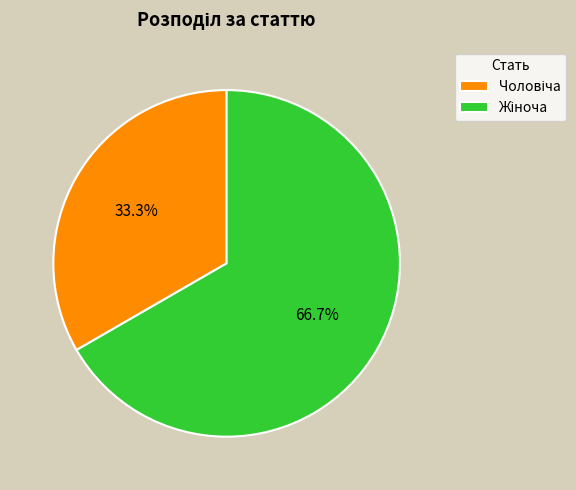

Is there a majority slice in this chart?

Yes